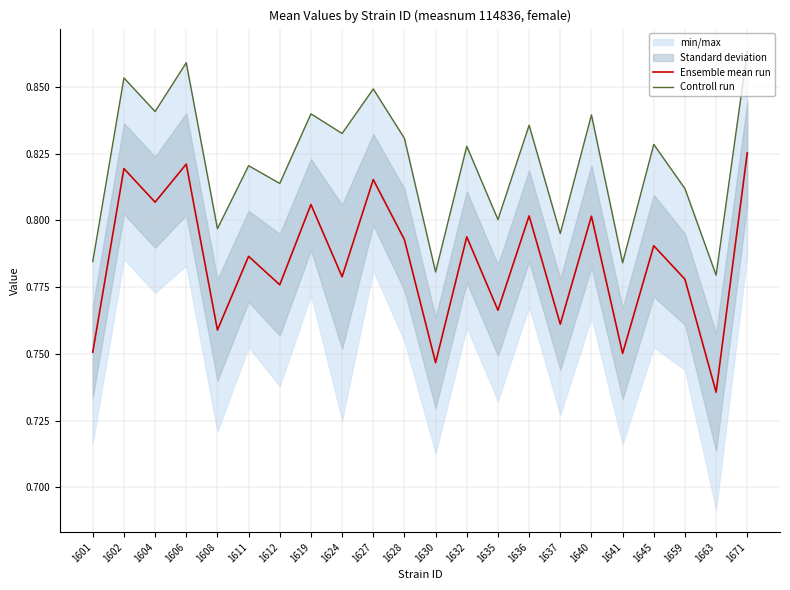

Which label corresponds to the largest value in the chart?

1671